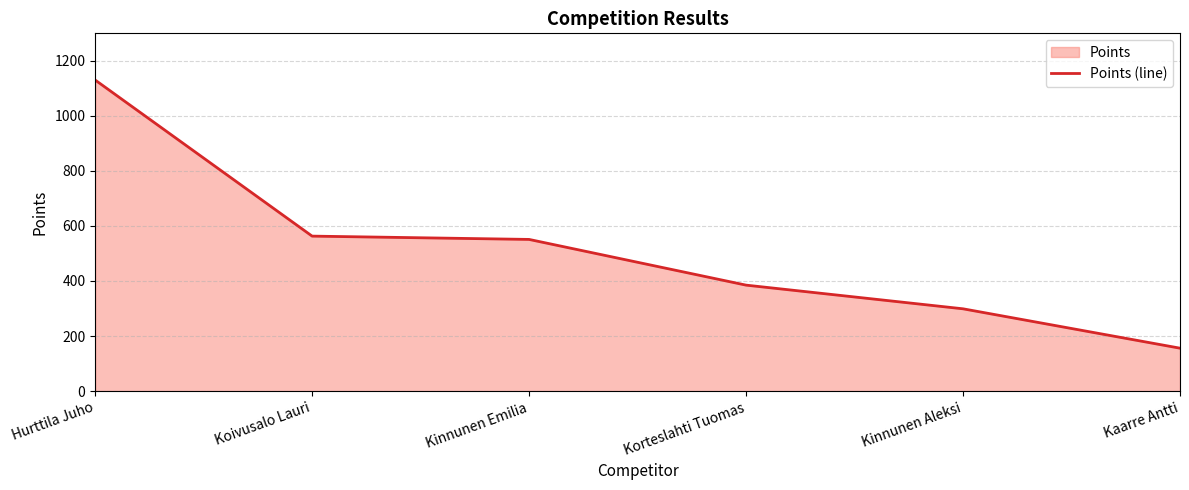

Count the number of data series in this chart.

1